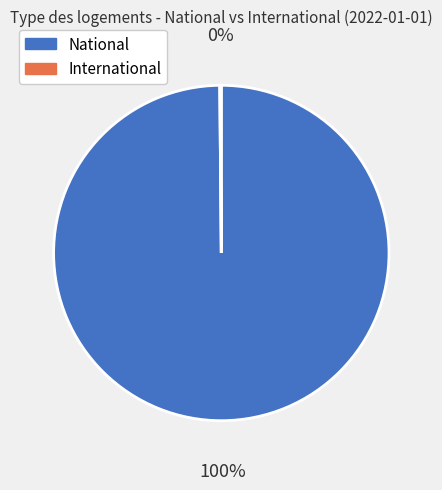

Which category has the biggest portion of the pie?

National